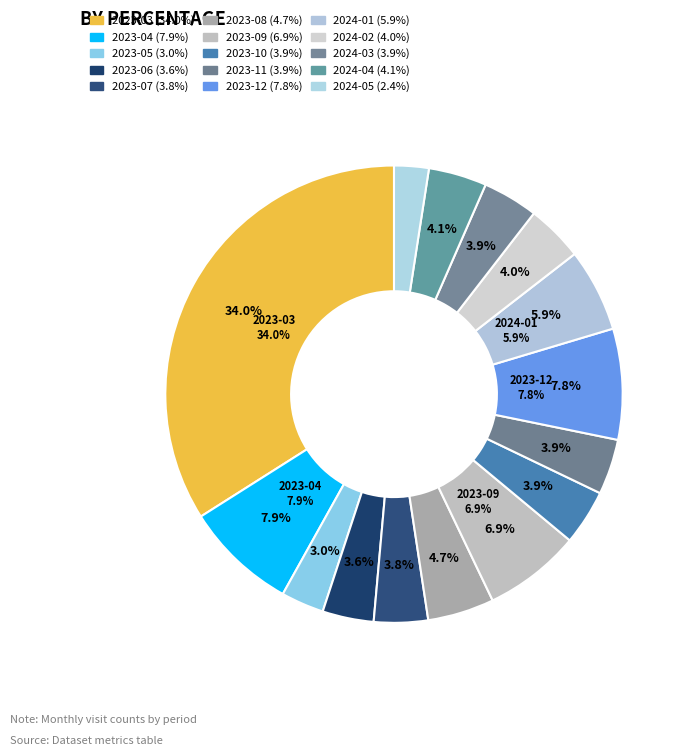

To the nearest percent, what percentage of the pie is 2023-11?

4%